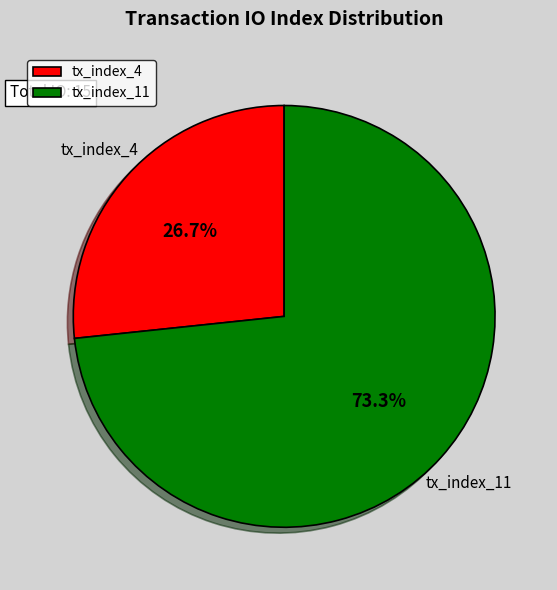

What is the ratio of the value at tx_index_4 to the value at tx_index_11?

0.4